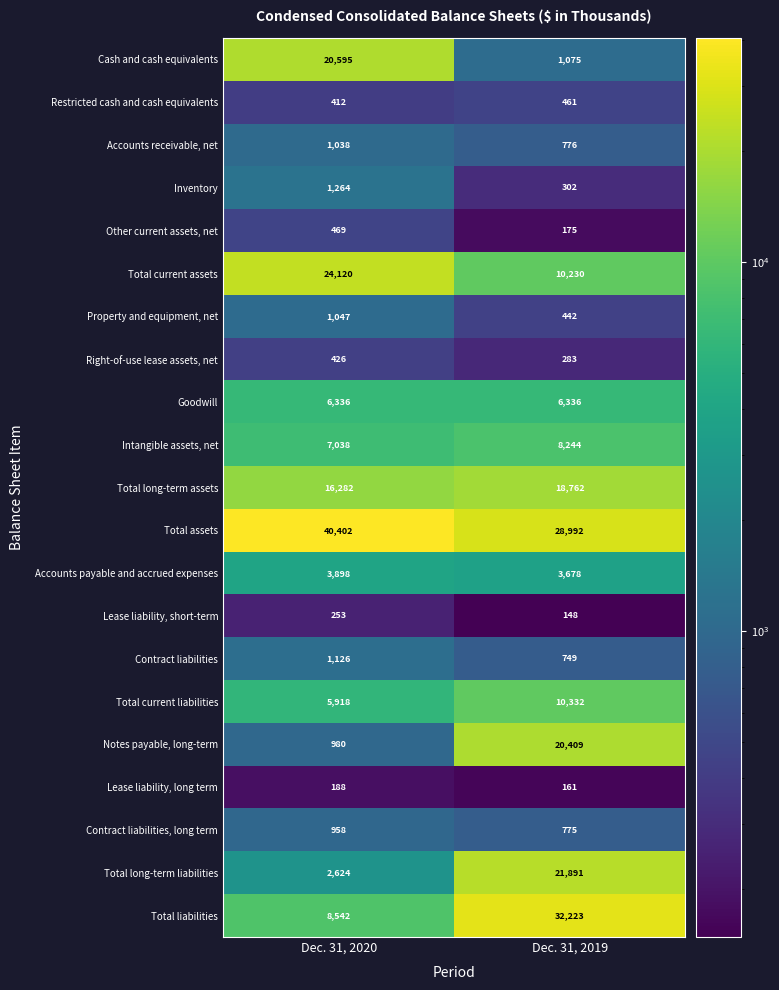

What is the total value across all series at Dec. 31, 2020?

143916